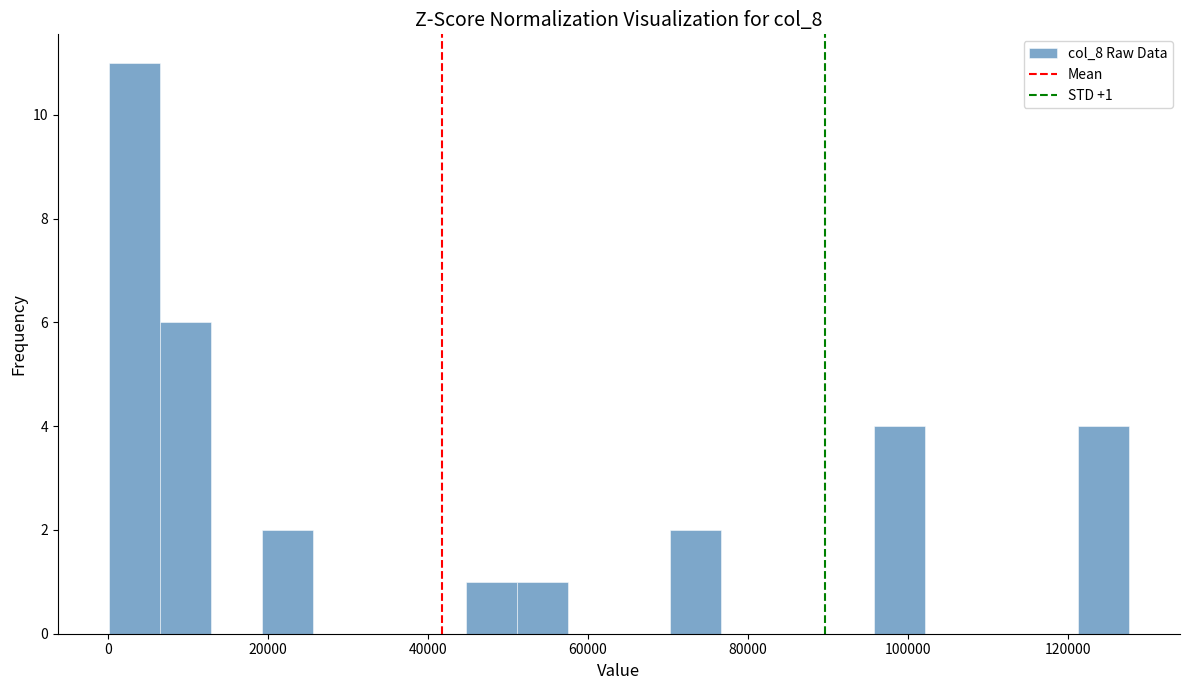

Around what value on the x-axis is the tallest bar? Give the approximate position of its centre, as read against the axis.

4000